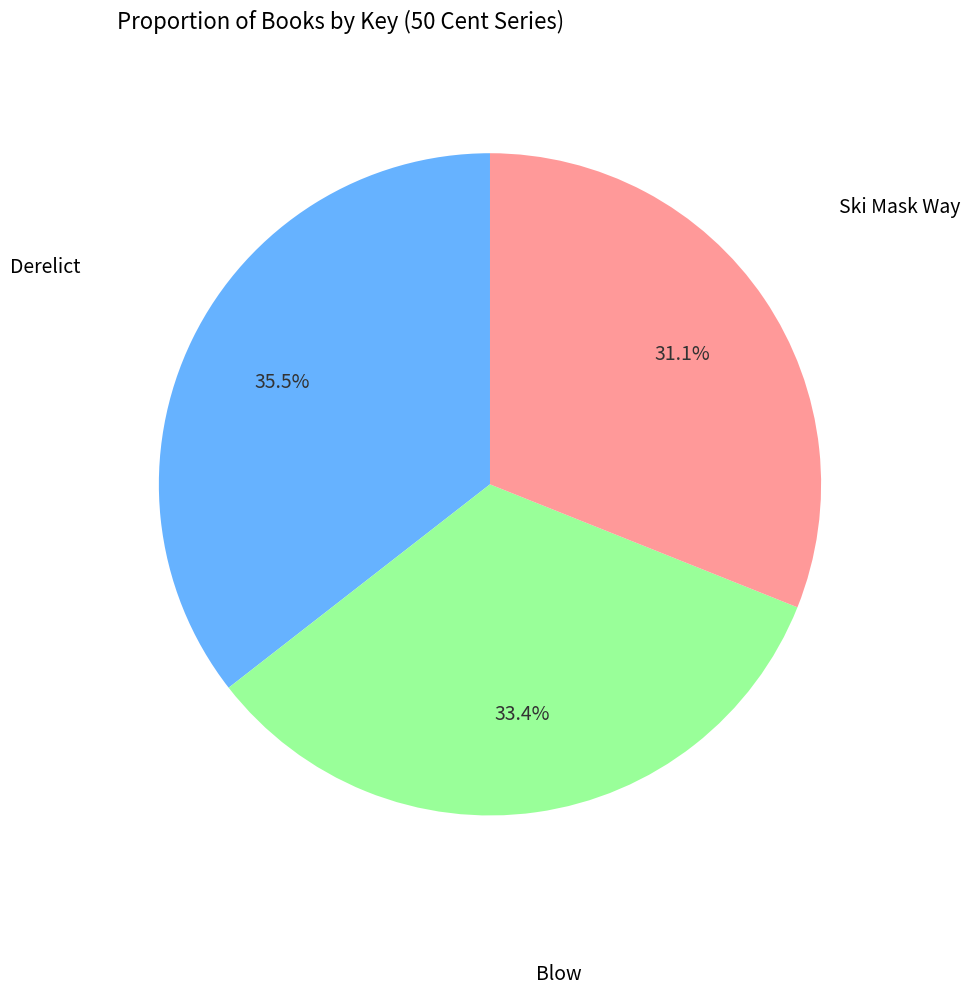

Is there any slice that represents more than half of the pie?

No